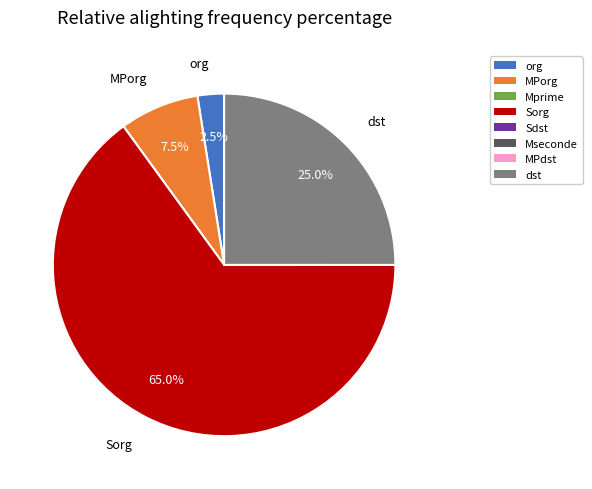

Count the number of slices in the pie.

4